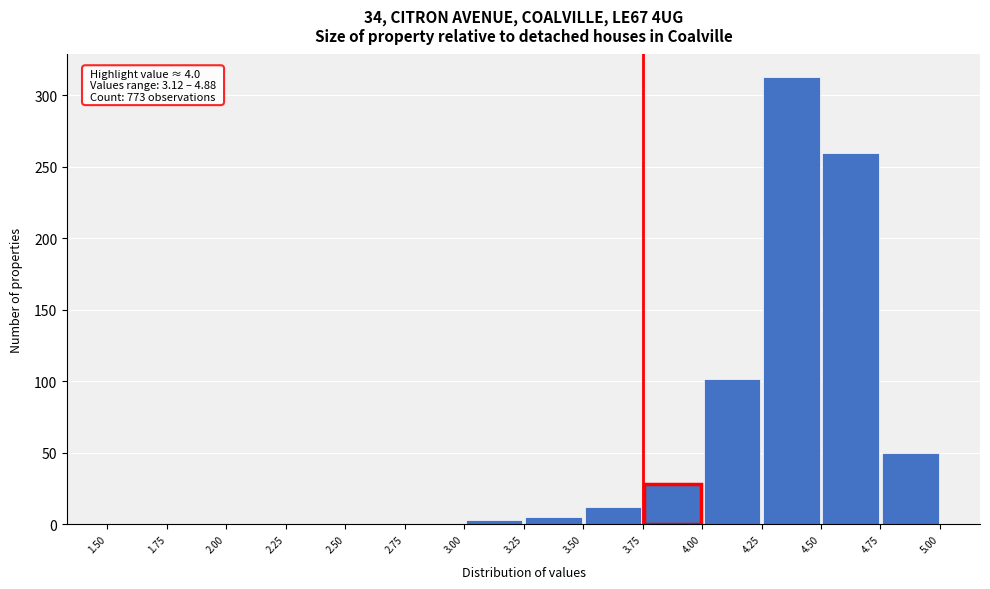

Over which range of the x-axis is the bar tallest?

4.25 to 4.50